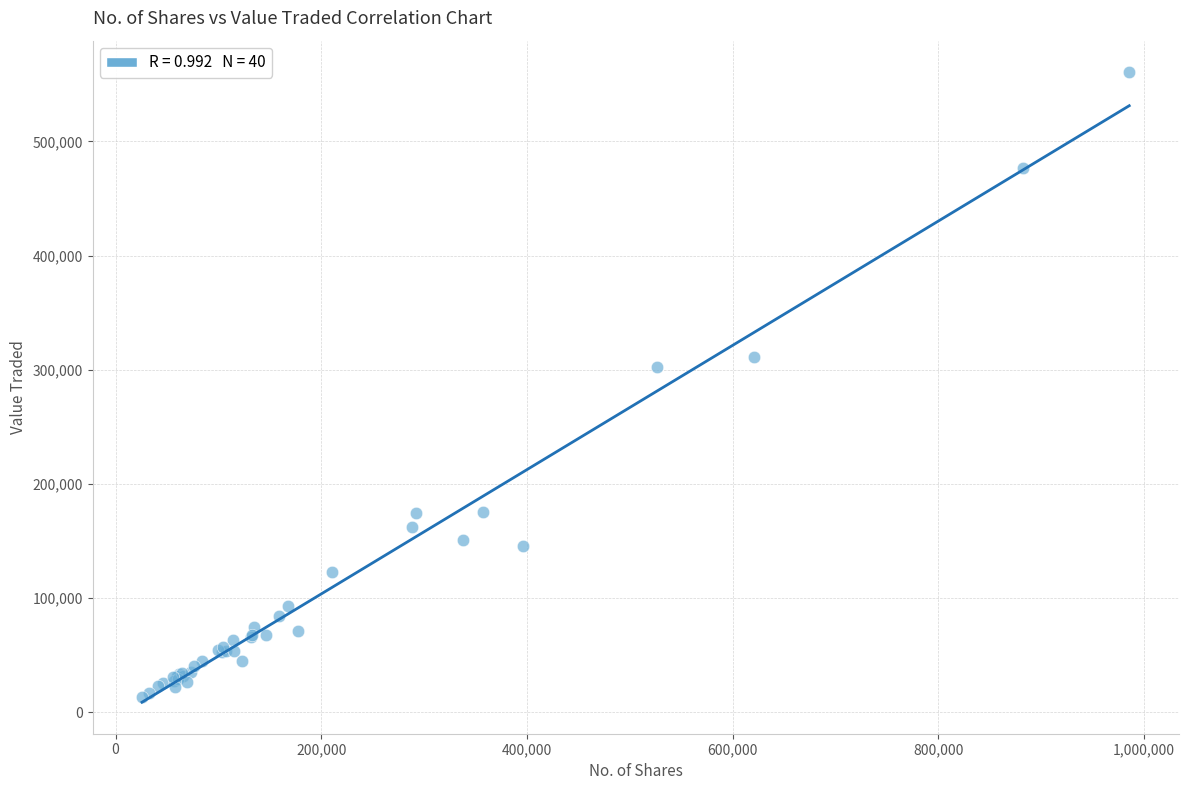

What Y value in the scatter plot is closest to 286899?

302583